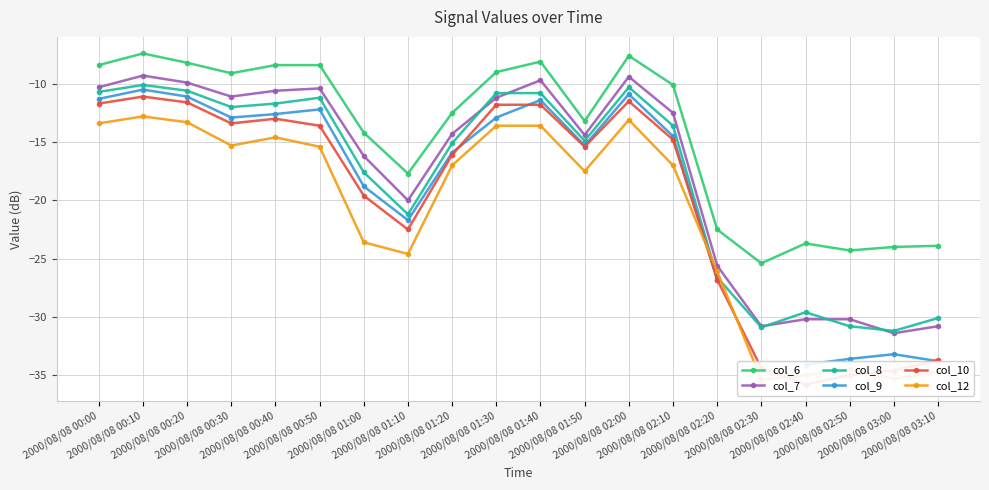

How many times do col_10 and col_12 cross each other?

4